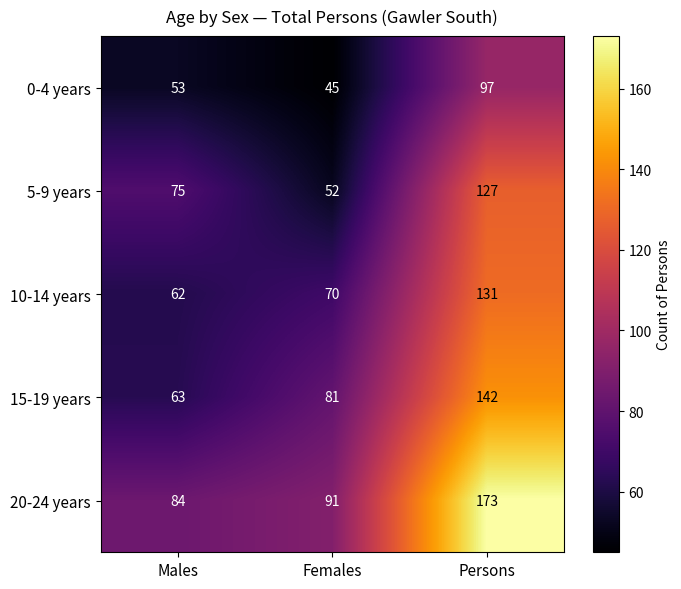

Count the 15-19 years values in the range 63 to 142.

3